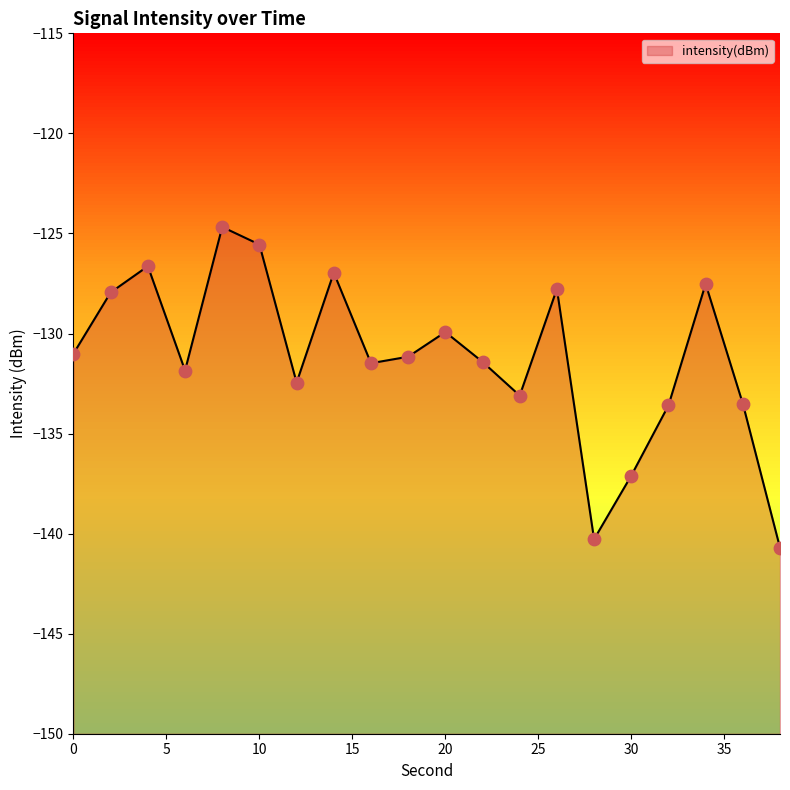

What is the change in value from 30 to 32?

+3.5